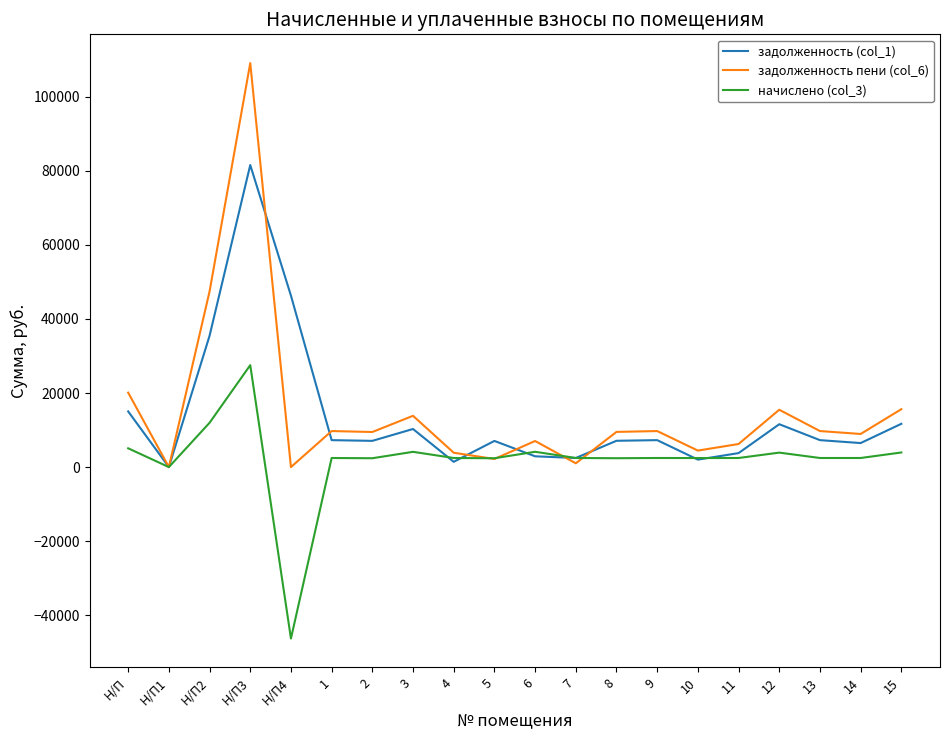

Which category has the highest value in the задолженность пени (col_6) series?

Н/П3